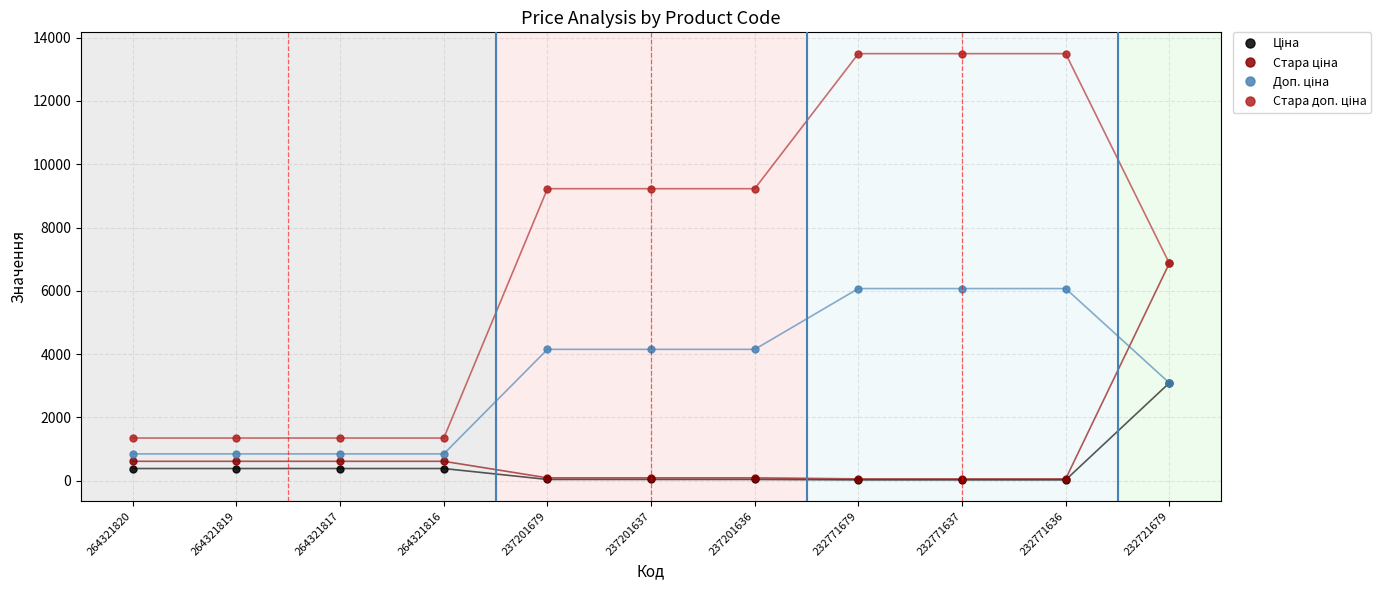

What is the total value across all series at 264321816?

3200.8